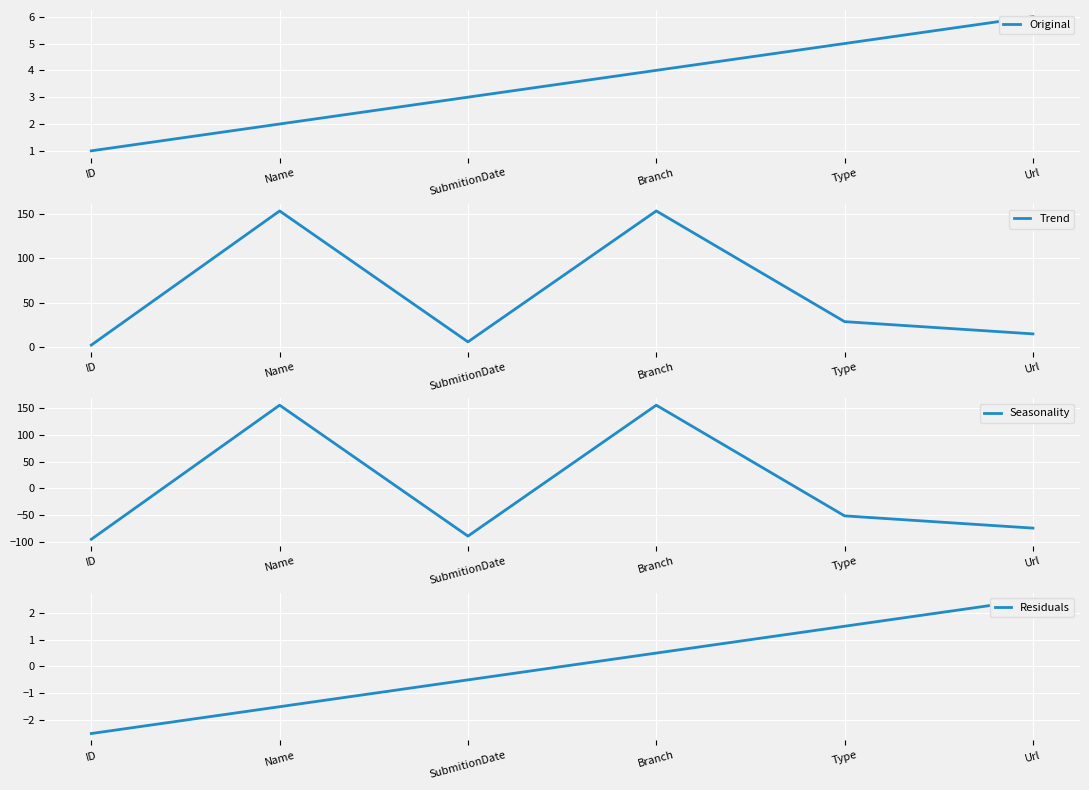

At how many categories does at least one series exceed 61?

2